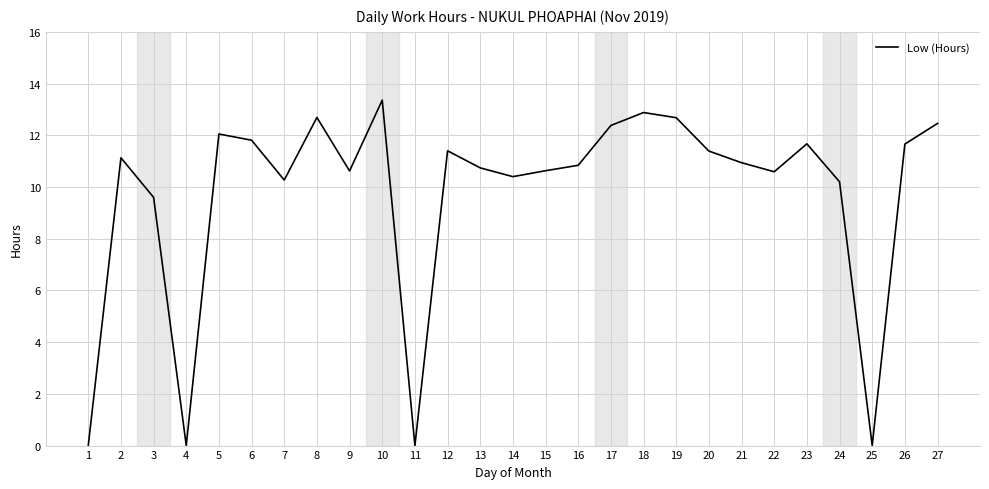

What is the change in value from 3 to 20?

+1.8